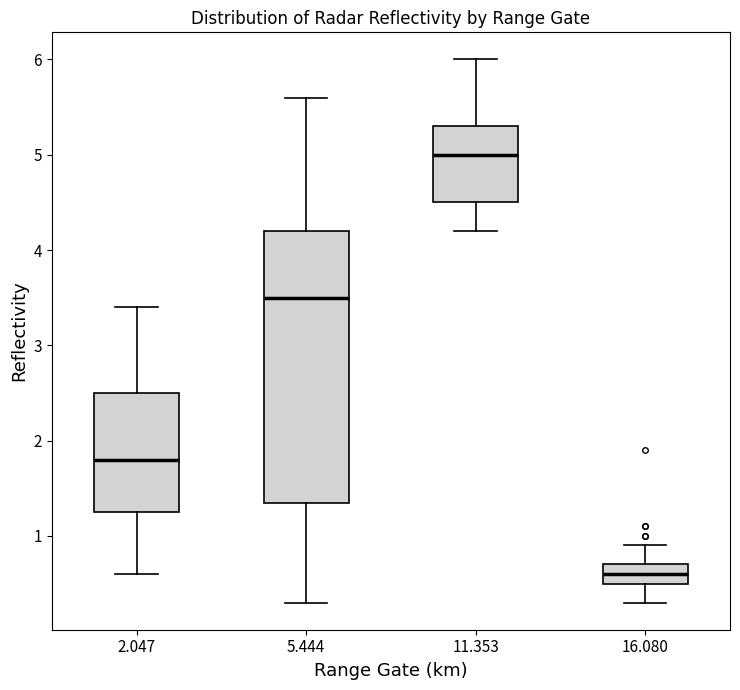

Comparing the boxes themselves (not the whiskers), which one is the tallest?

5.444